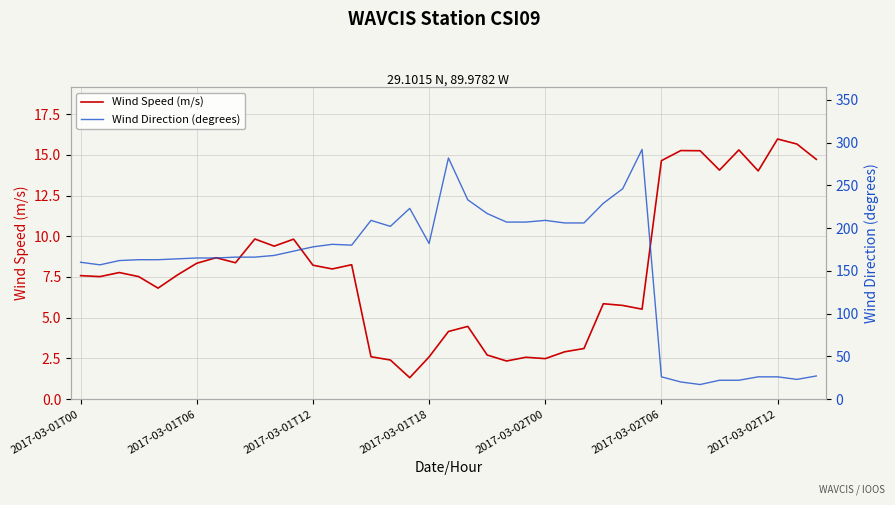

What is the lowest value of the Wind Direction (degrees) series?

17.0